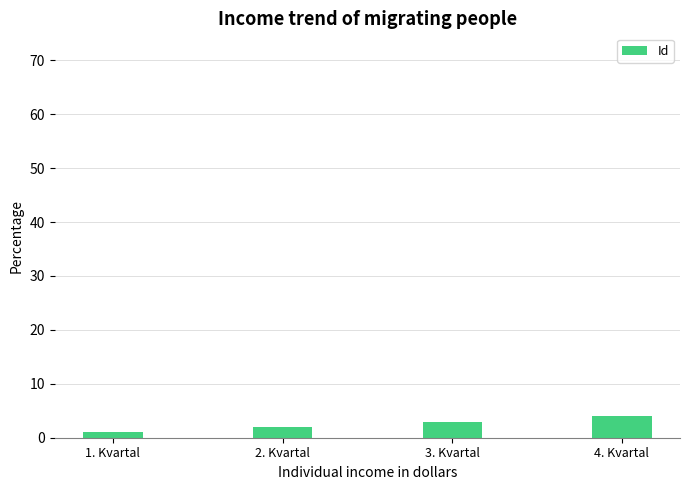

Which label corresponds to the largest value in the chart?

4. Kvartal